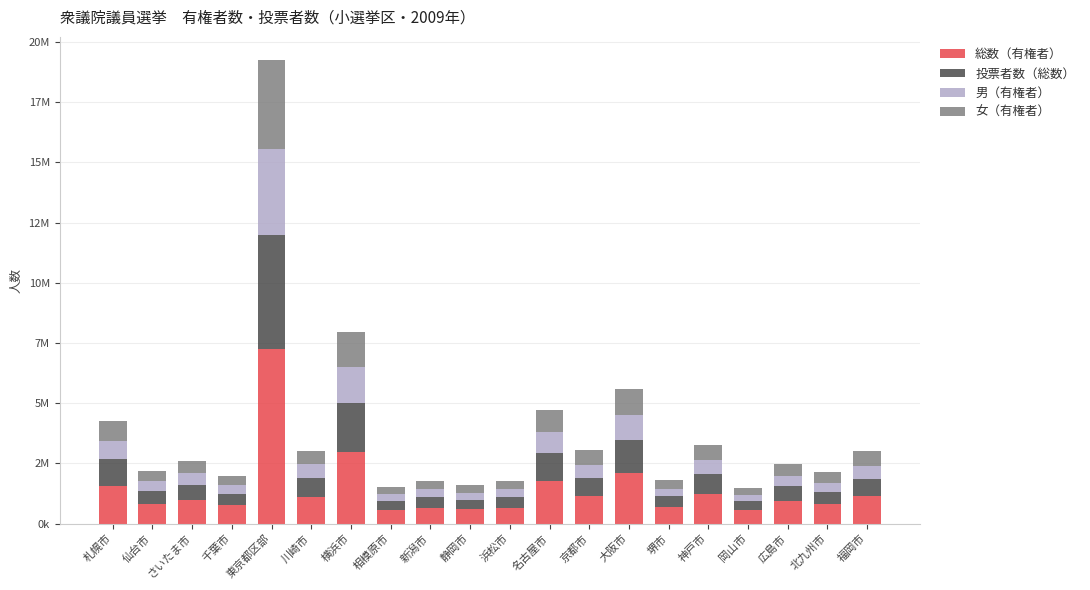

What are all the series names shown in the legend?

総数（有権者）, 投票者数（総数）, 男（有権者）, 女（有権者）